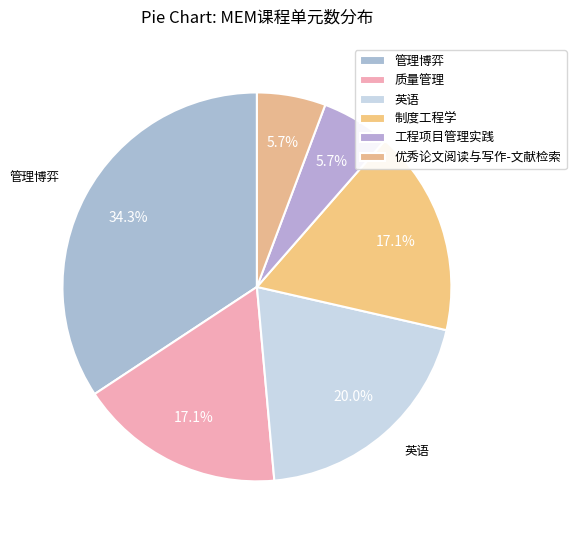

To the nearest percent, what is the difference between the 管理博弈 and 质量管理 slice percentages?

17%